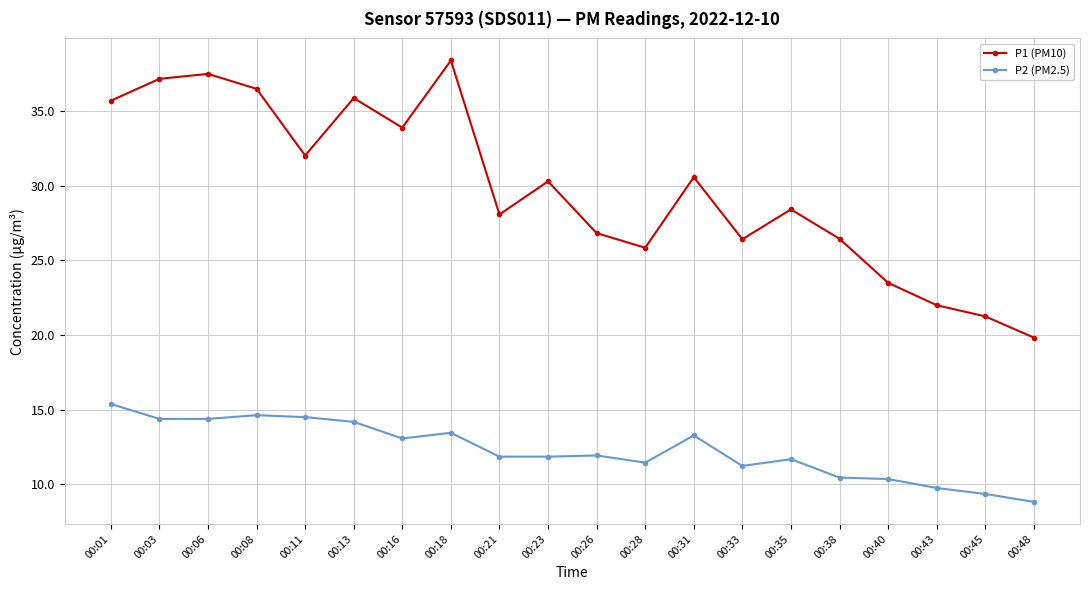

Which series has the widest spread of values?

P1 (PM10)